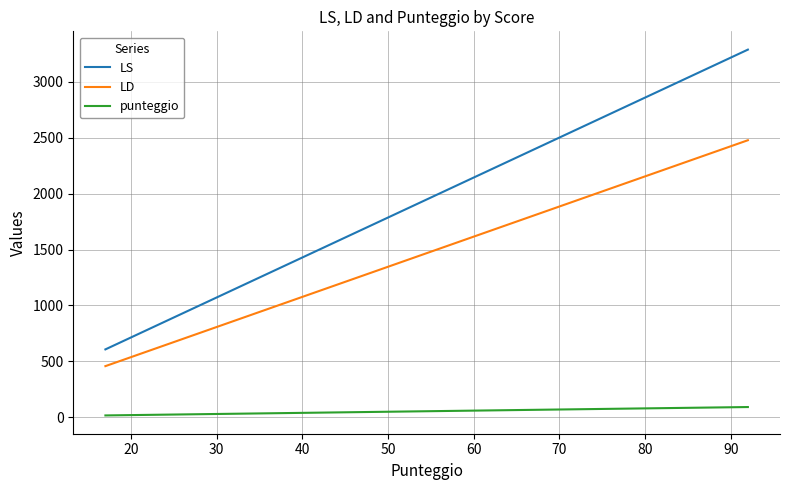

List the series in order of their overall mean, highest first.

LS, LD, punteggio